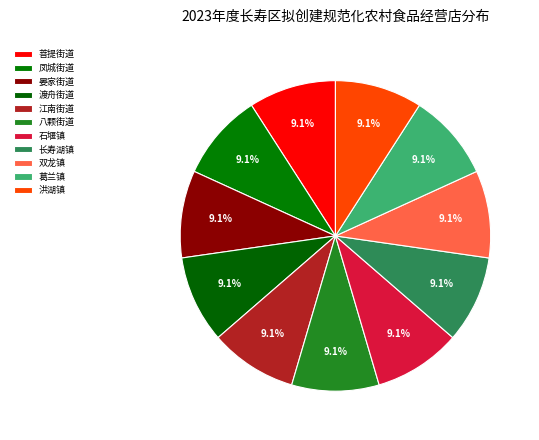

Is the sum of 石堰镇 and 双龙镇 greater than half?

No